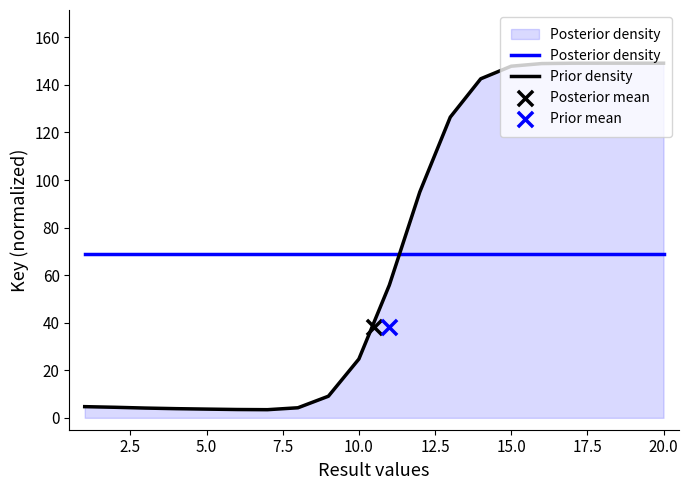

Which series has the largest total across all categories?

Prior density